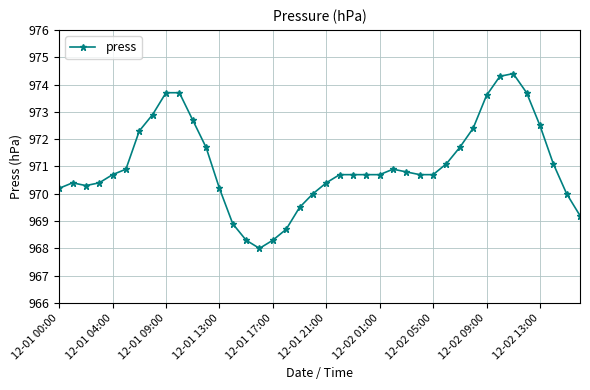

What is the difference between the maximum and minimum values?

6.4